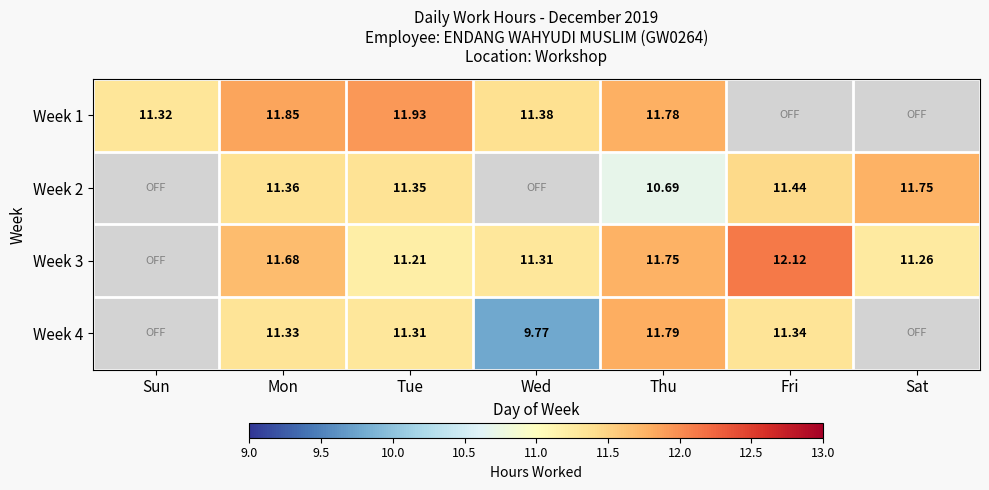

What is the difference between the Week 1 values at Wed and Thu?

0.4